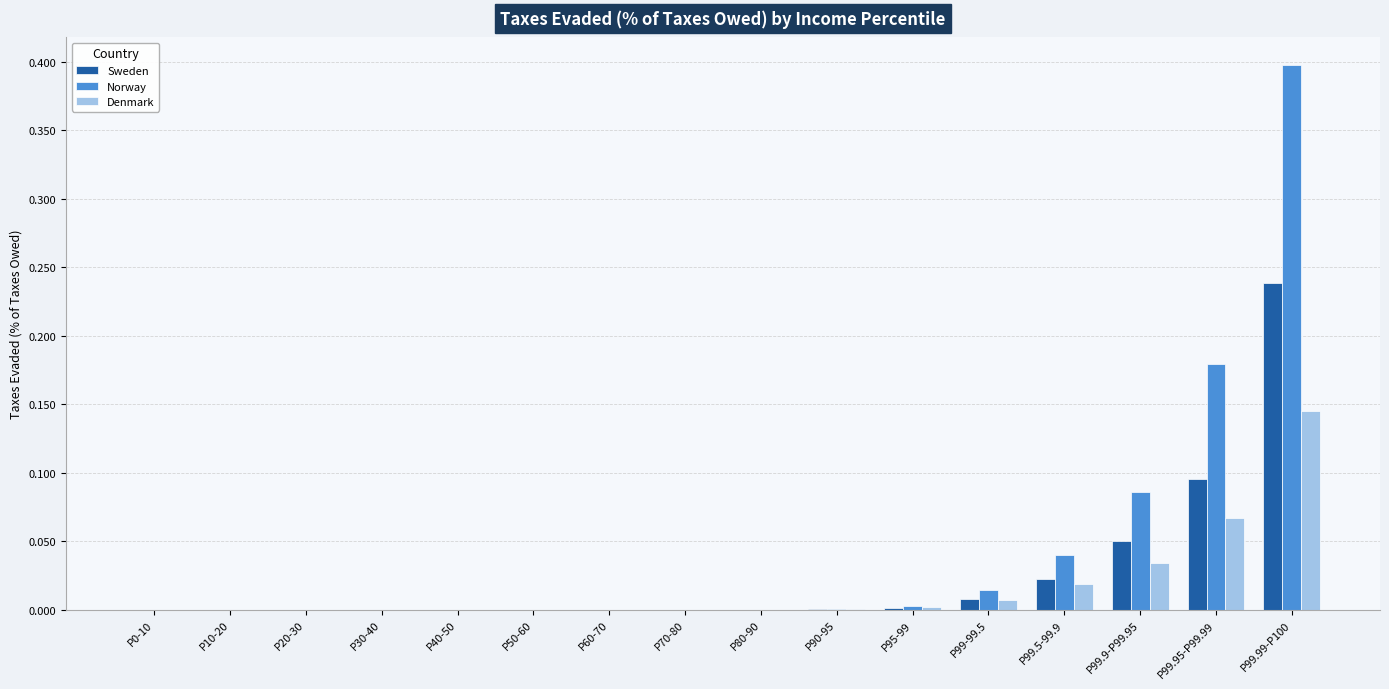

What is the sum of all Sweden values?

0.4